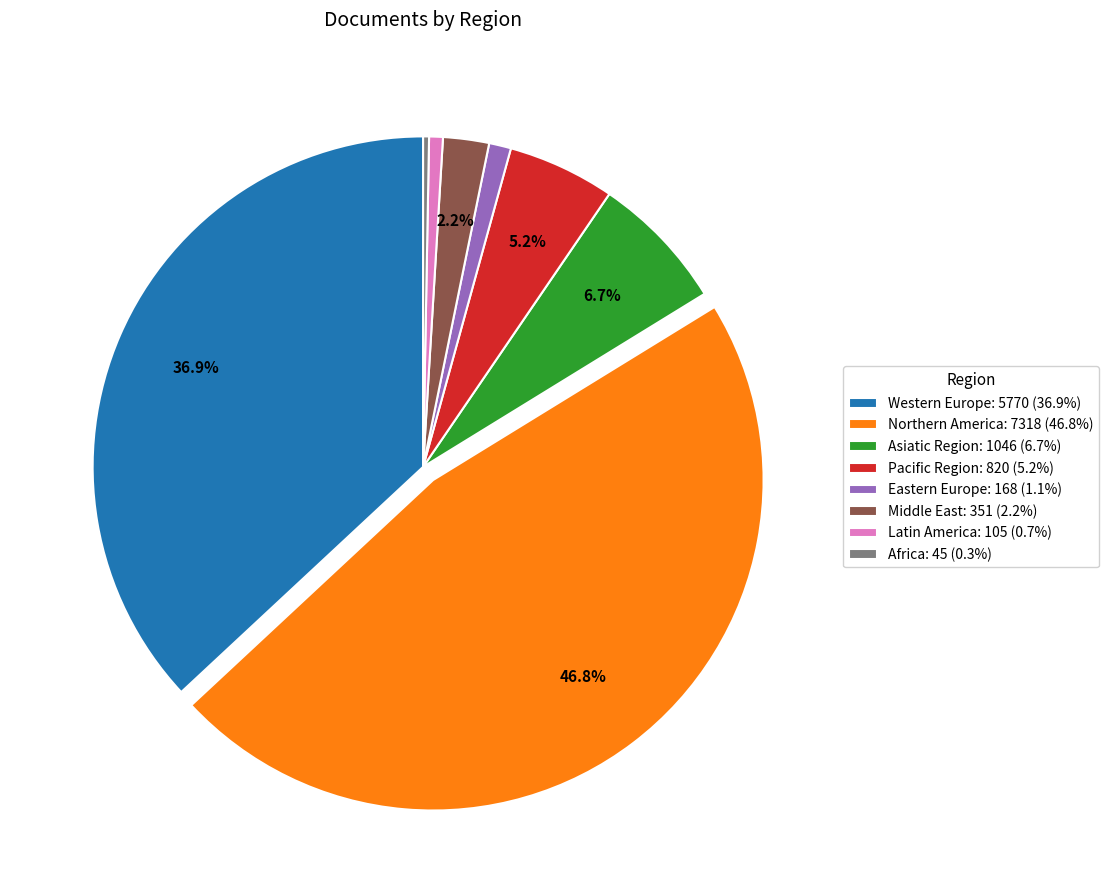

Does Pacific Region represent more than half of the total?

No